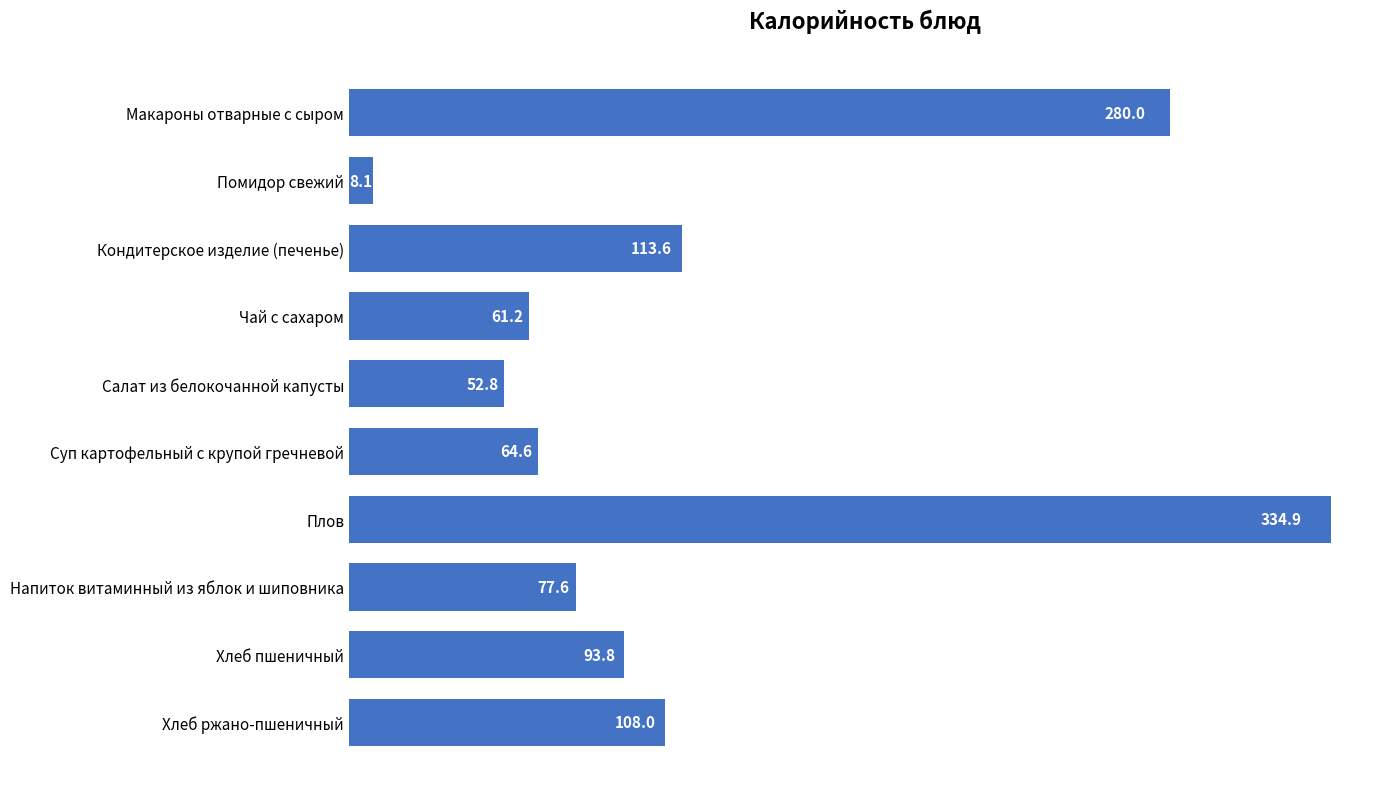

What is the difference between the second highest and minimum values?

271.9